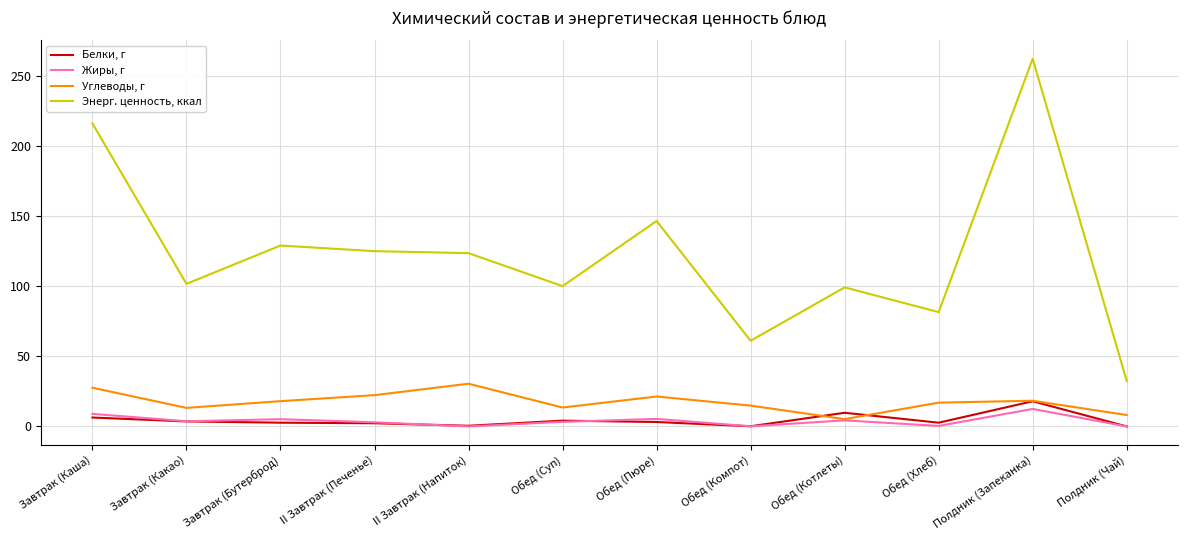

What is the maximum value shown in the chart?

262.4